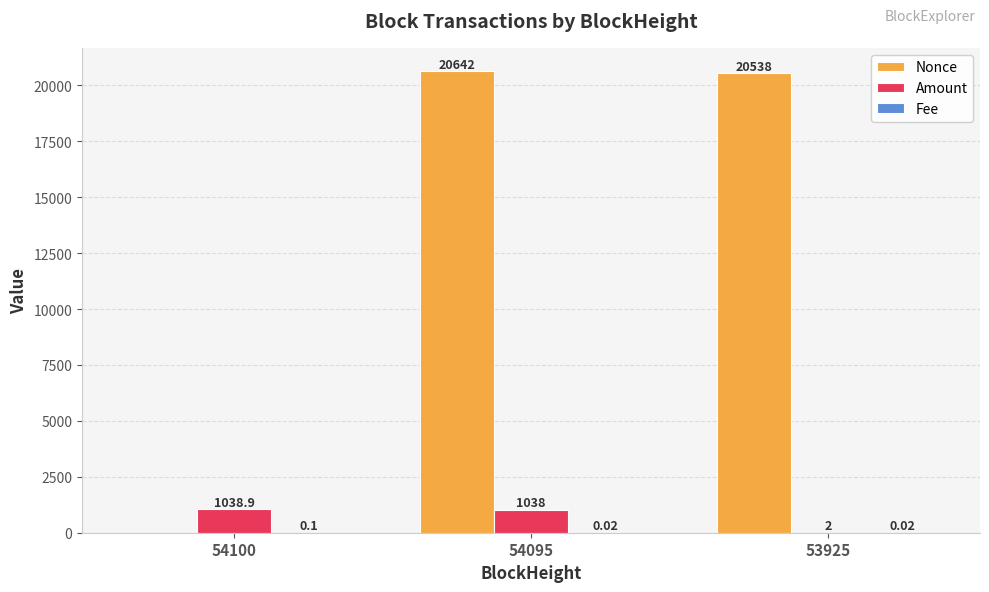

What is the total value across all series at 54100?

1039.0